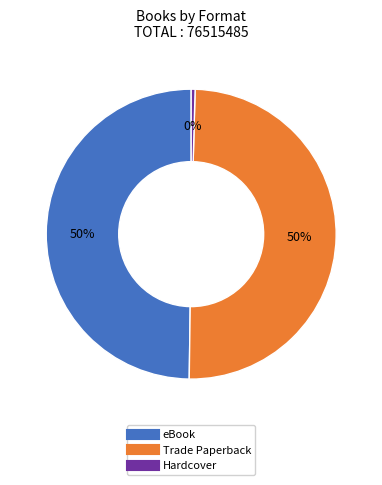

To the nearest percent, what is the average slice percentage?

33%